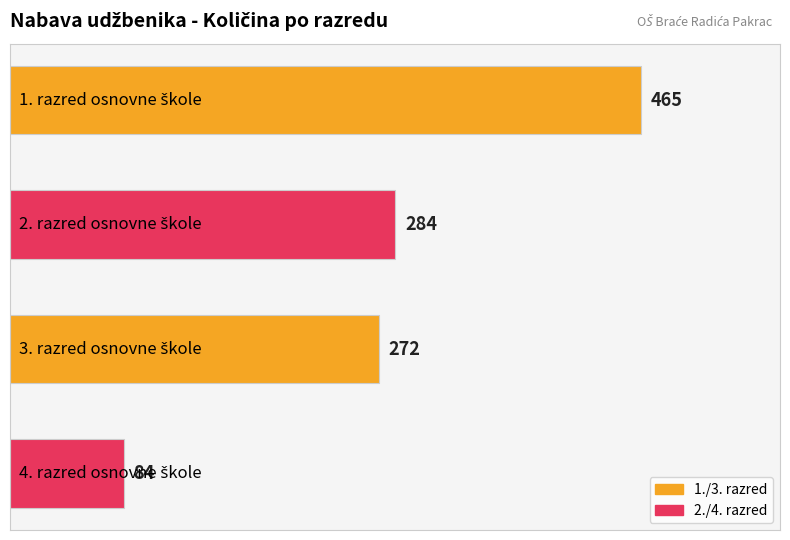

What is the value of the 2nd bar from the top?

284